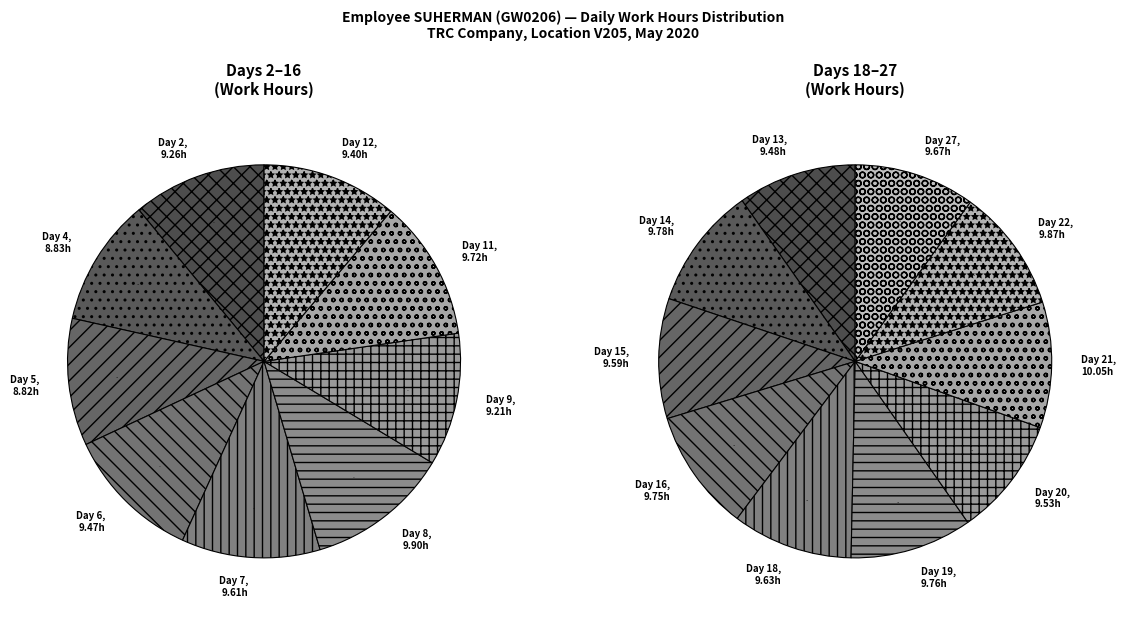

Does Day 21 represent more than half of the total?

No